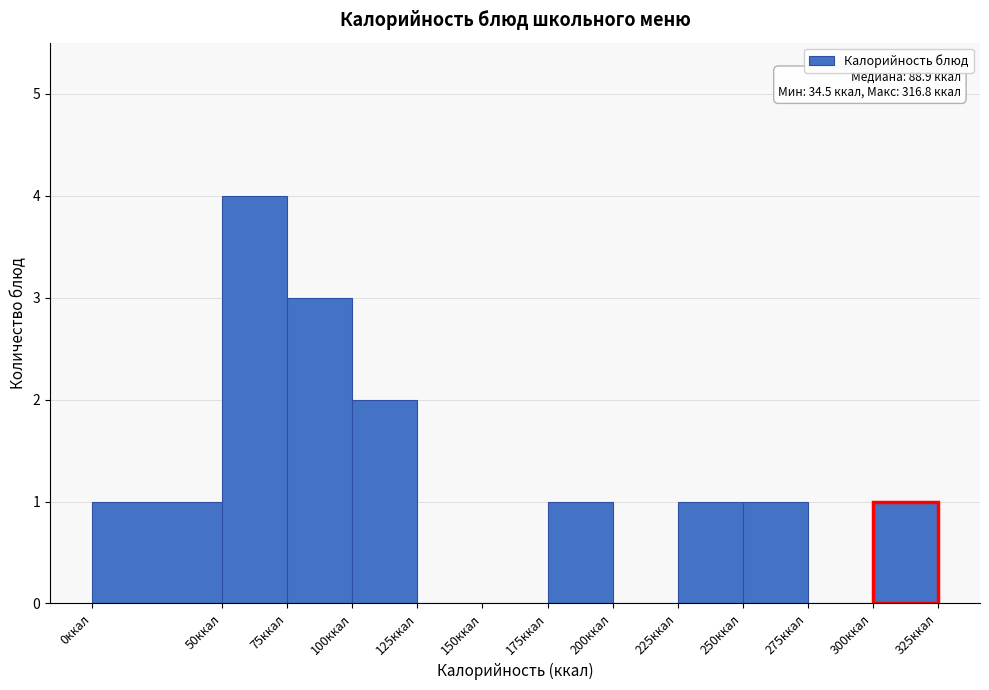

Over which range of the x-axis is the bar tallest?

50 to 75